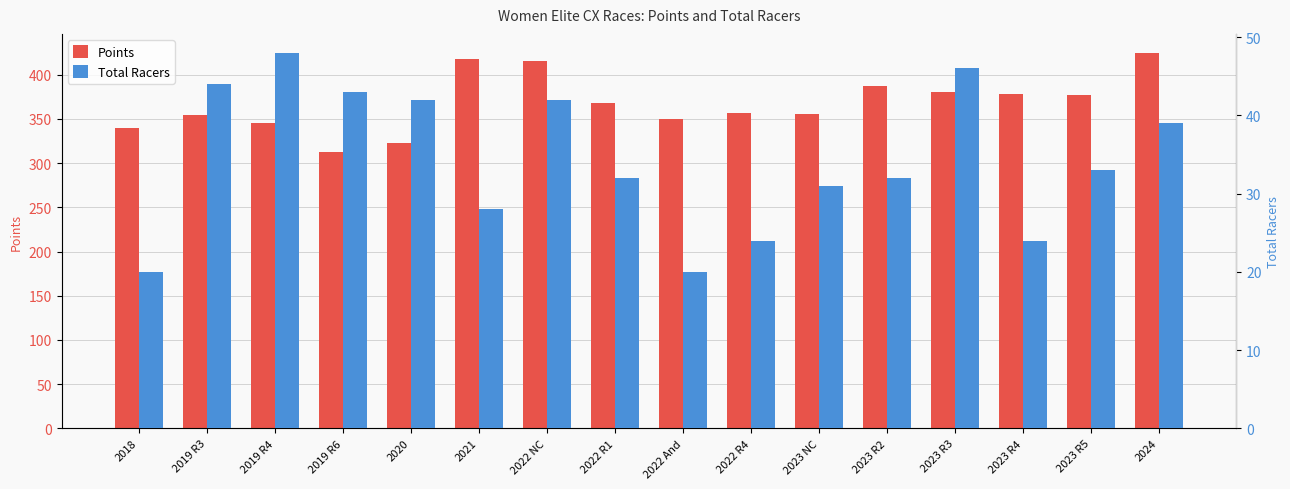

Rank the series by their average value, from lowest to highest.

Total Racers, Points